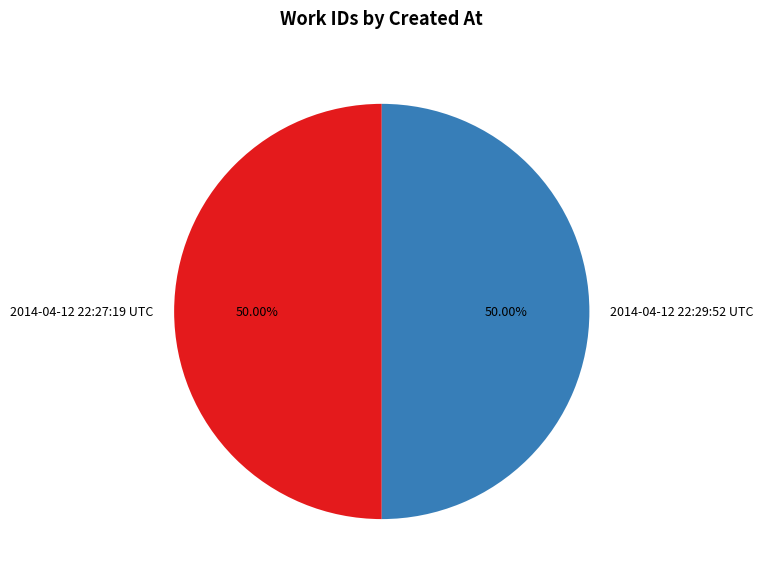

Approximately how many times larger is the value at 2014-04-12 22:27:19 UTC compared to 2014-04-12 22:29:52 UTC?

1.0